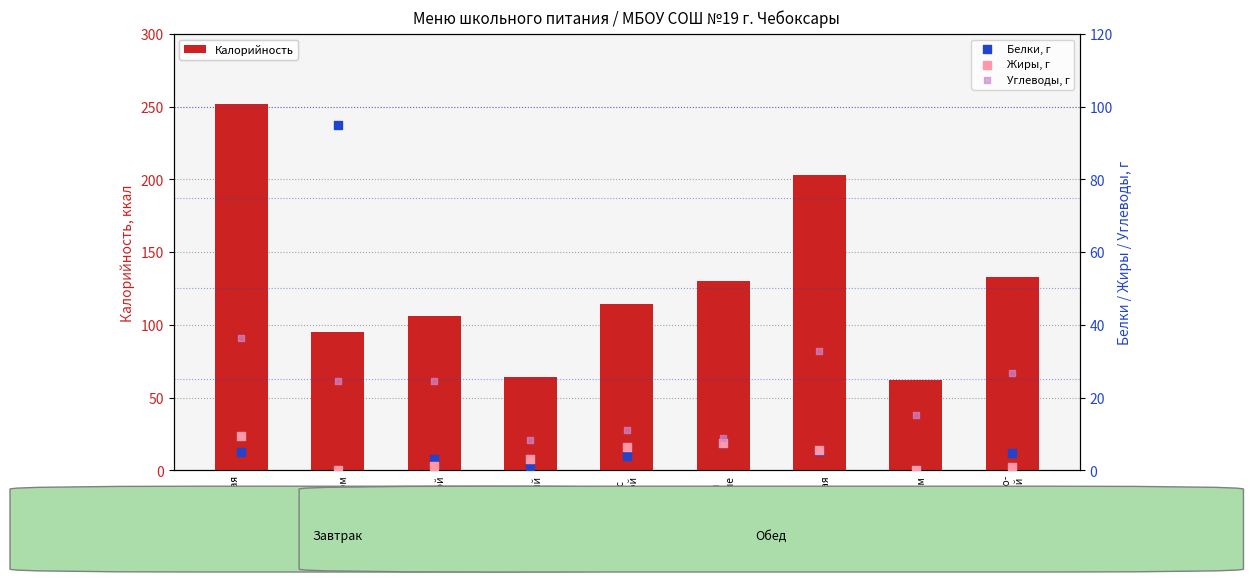

What are all the series names shown in the legend?

Калорийность, Белки, г, Жиры, г, Углеводы, г